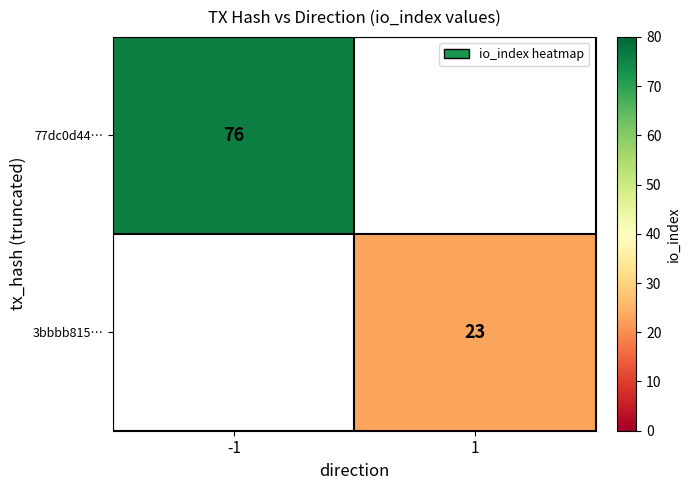

True or false: 3bbbb815… has a value of 23 at 1.

True